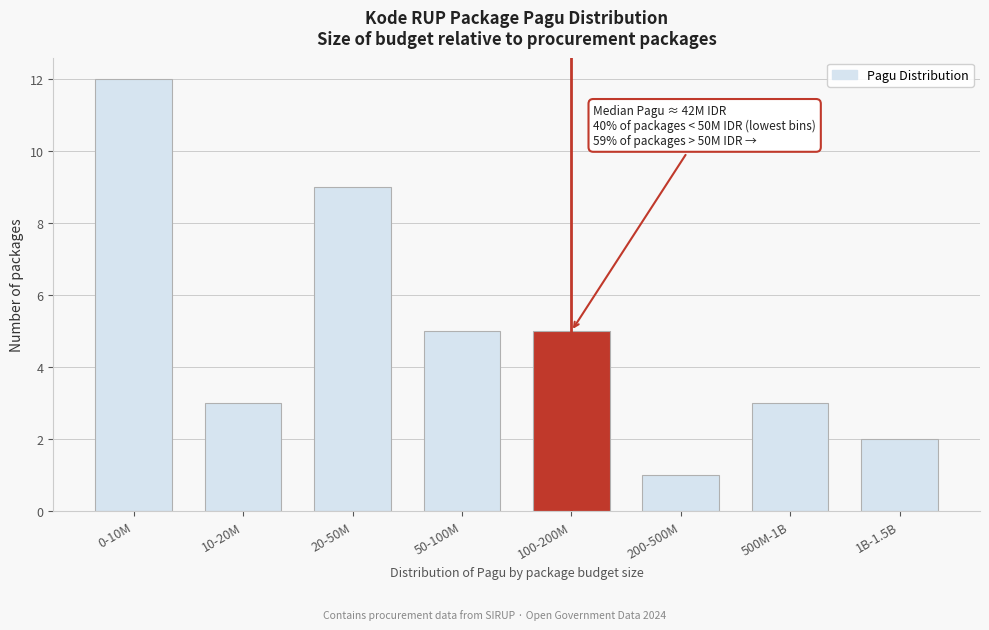

Reading left to right, transcribe all the data shown in this chart.

12	3	9	5	5	1	3	2